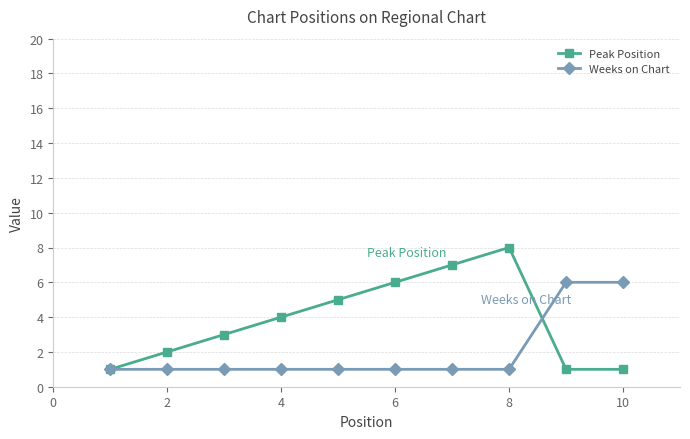

Reading left to right, extract all data points from this chart.

Peak Position: 1	2	3	4	5	6	7	8	1	1
Weeks on Chart: 1	1	1	1	1	1	1	1	6	6